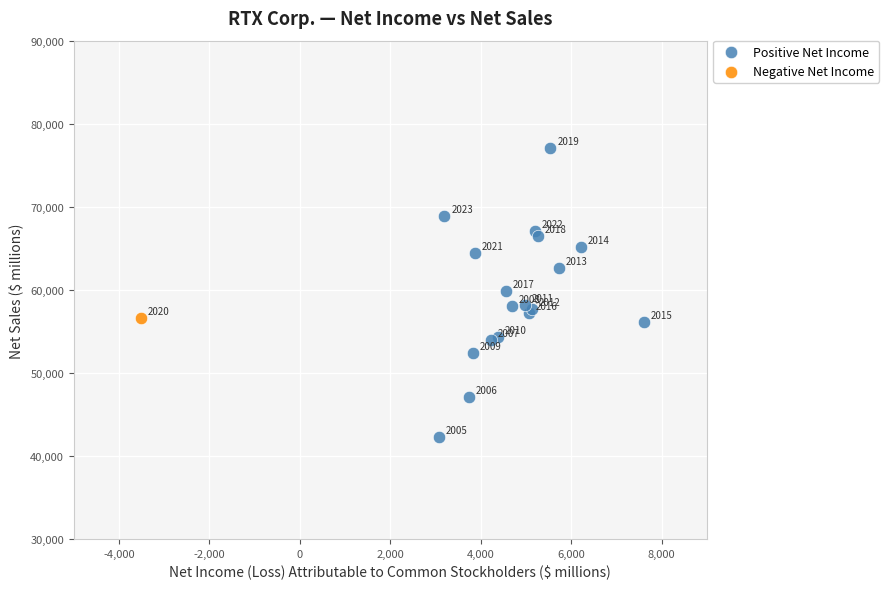

What are all the series names shown in the legend?

Positive Net Income, Negative Net Income